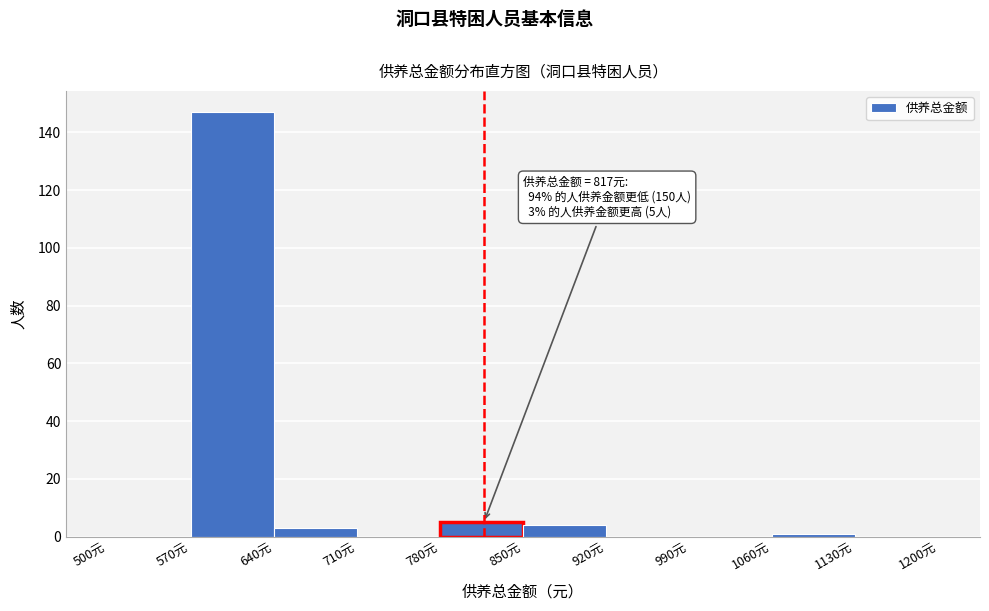

Over which range of the x-axis is the bar tallest?

570 to 640